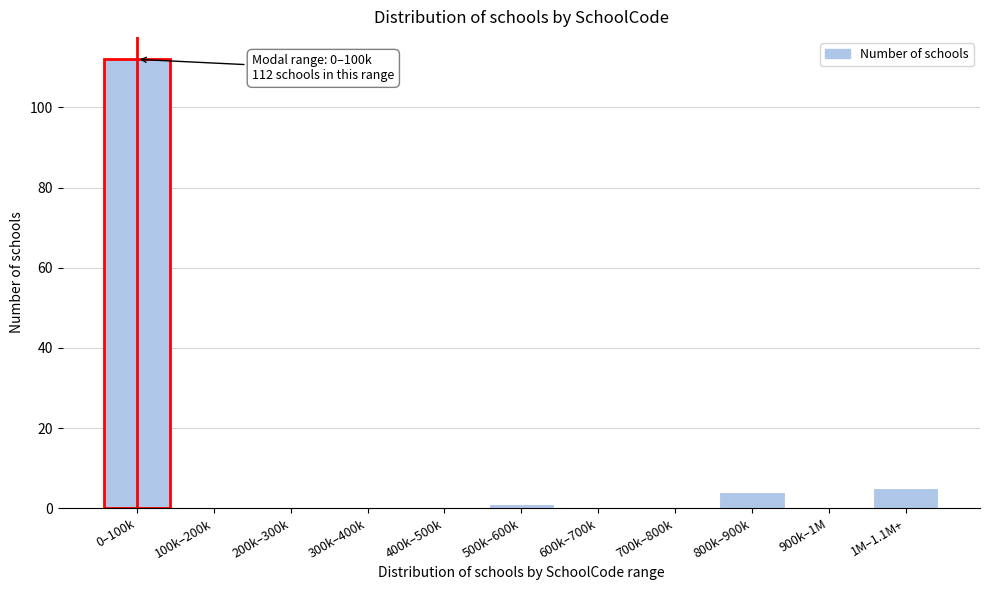

Reading left to right, what are all the values shown in this chart?

0–100k=112	100k–200k=0	200k–300k=0	300k–400k=0	400k–500k=0	500k–600k=1	600k–700k=0	700k–800k=0	800k–900k=4	900k–1M=0	1M–1.1M+=5